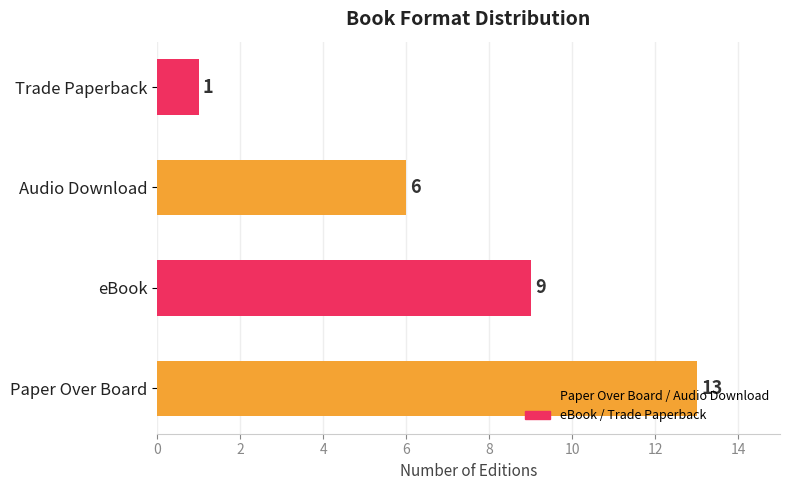

The chart shows a value of 6 at Audio Download. True or false?

True